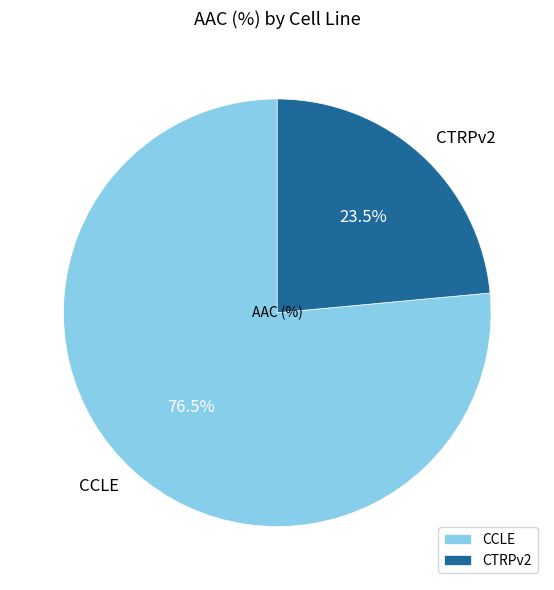

What percentage do CCLE and CTRPv2 together represent?

100.0%